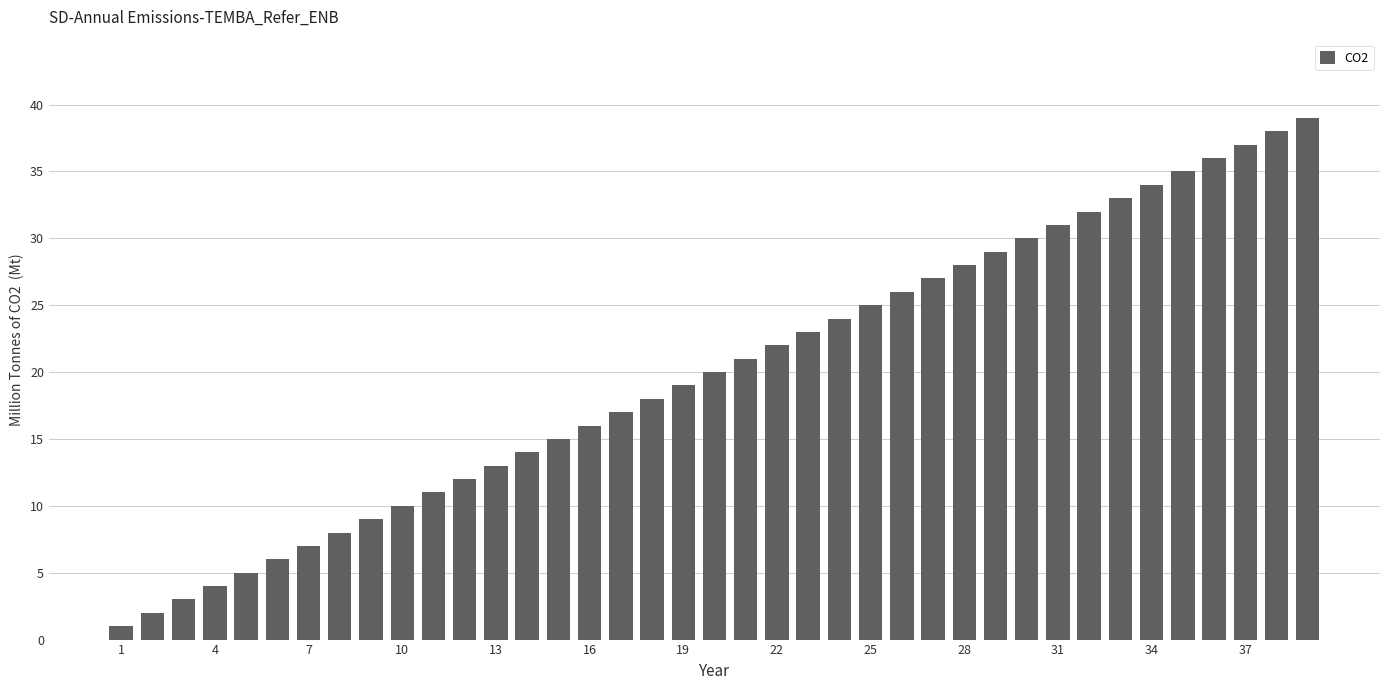

What is the difference between the second highest and second lowest values?

36